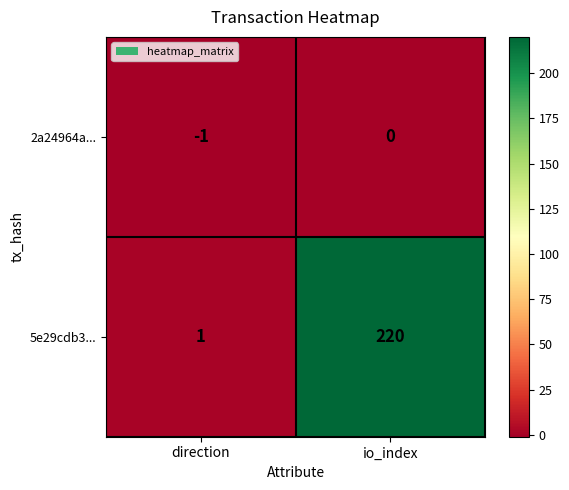

At which category is the sum across all series the highest?

io_index